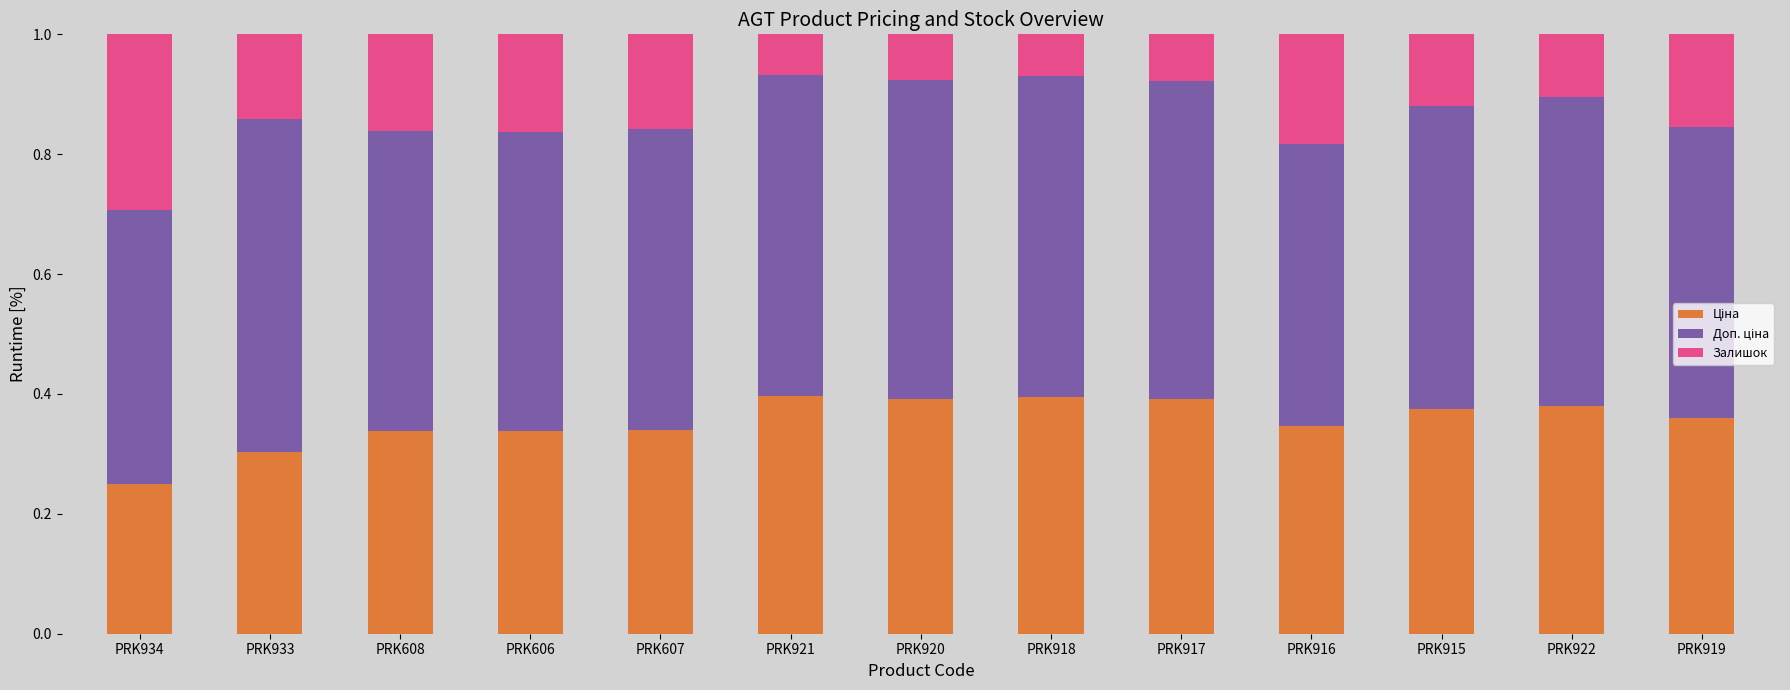

What is the total value across all series at PRK921?

1.0